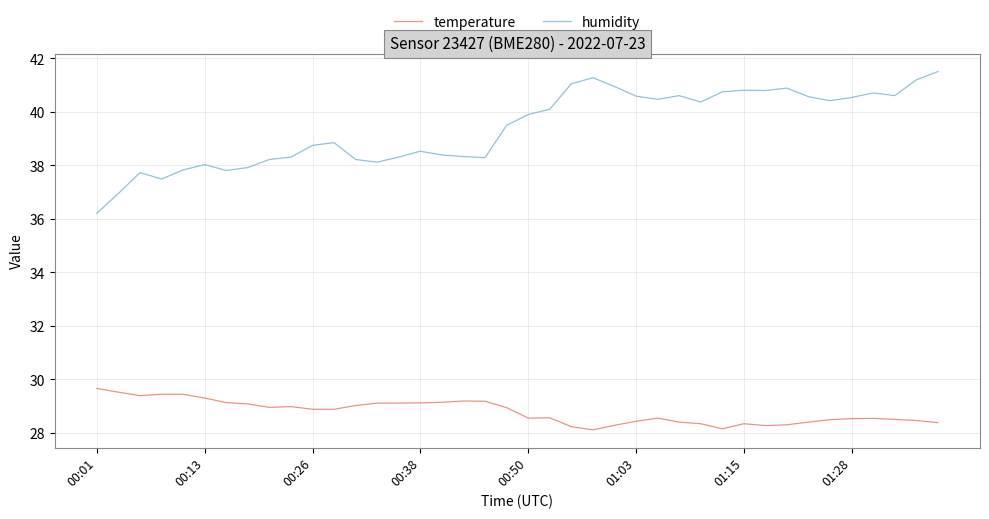

True or false: humidity and temperature cross at least once.

False